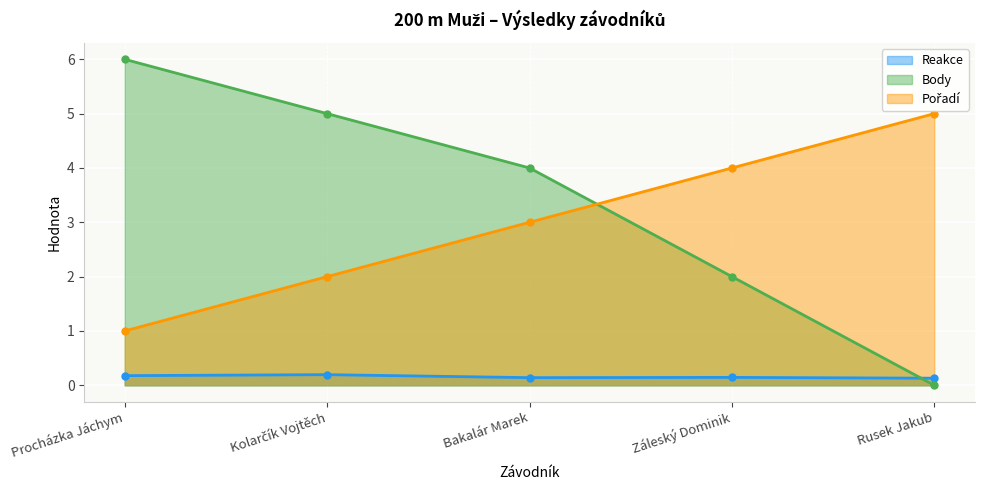

The Pořadí series shows 5.0 at Rusek Jakub. True or false?

True